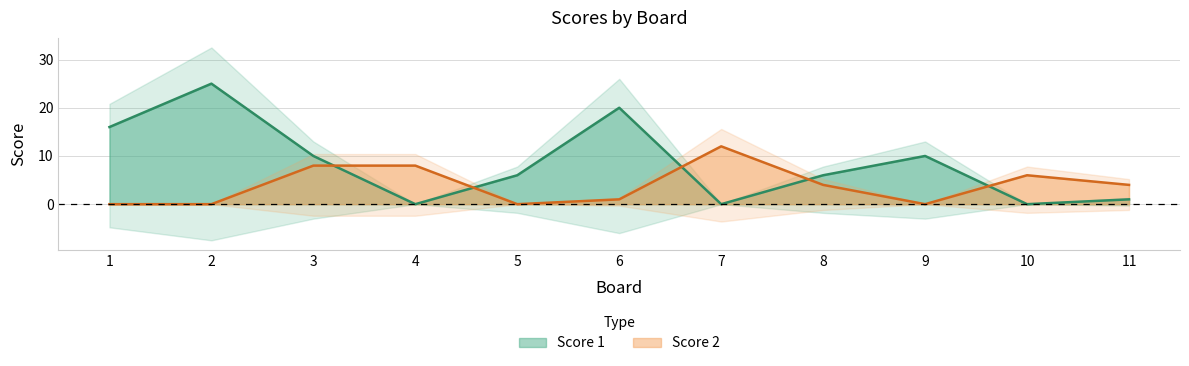

In Score 2, how many points are lower than both neighbors (excluding endpoints)?

2